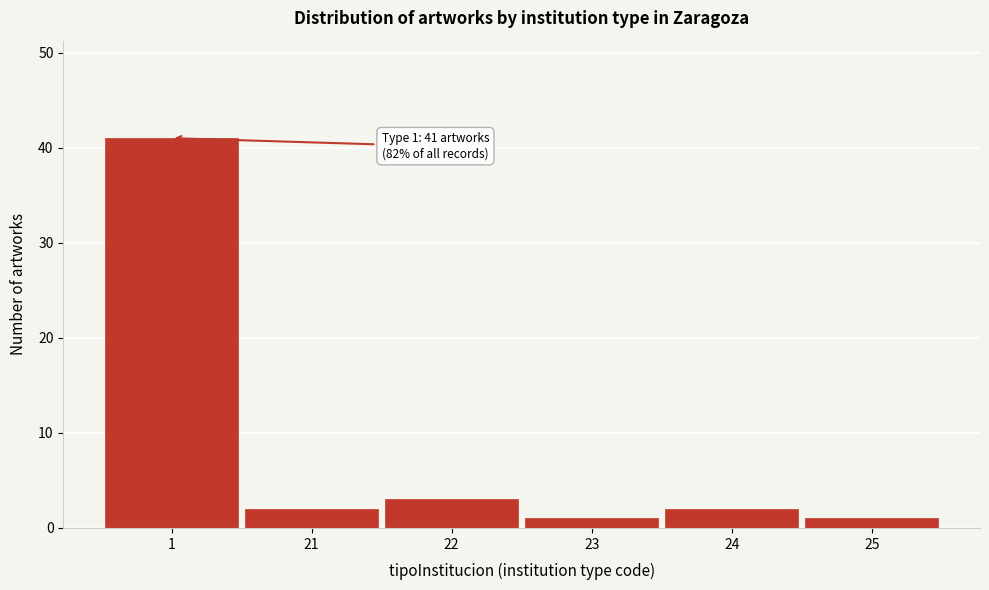

Reading left to right, transcribe all the data shown in this chart.

41	2	3	1	2	1